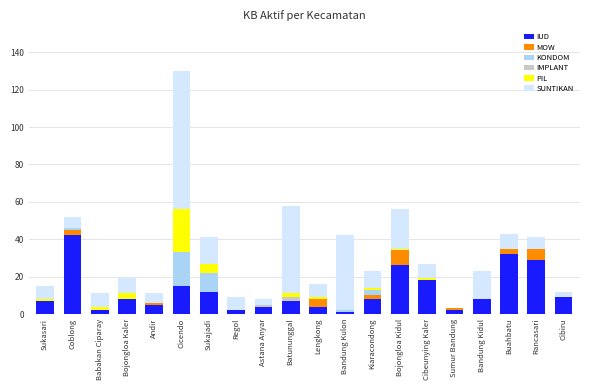

At which category is the sum across all series the highest?

Cicendo